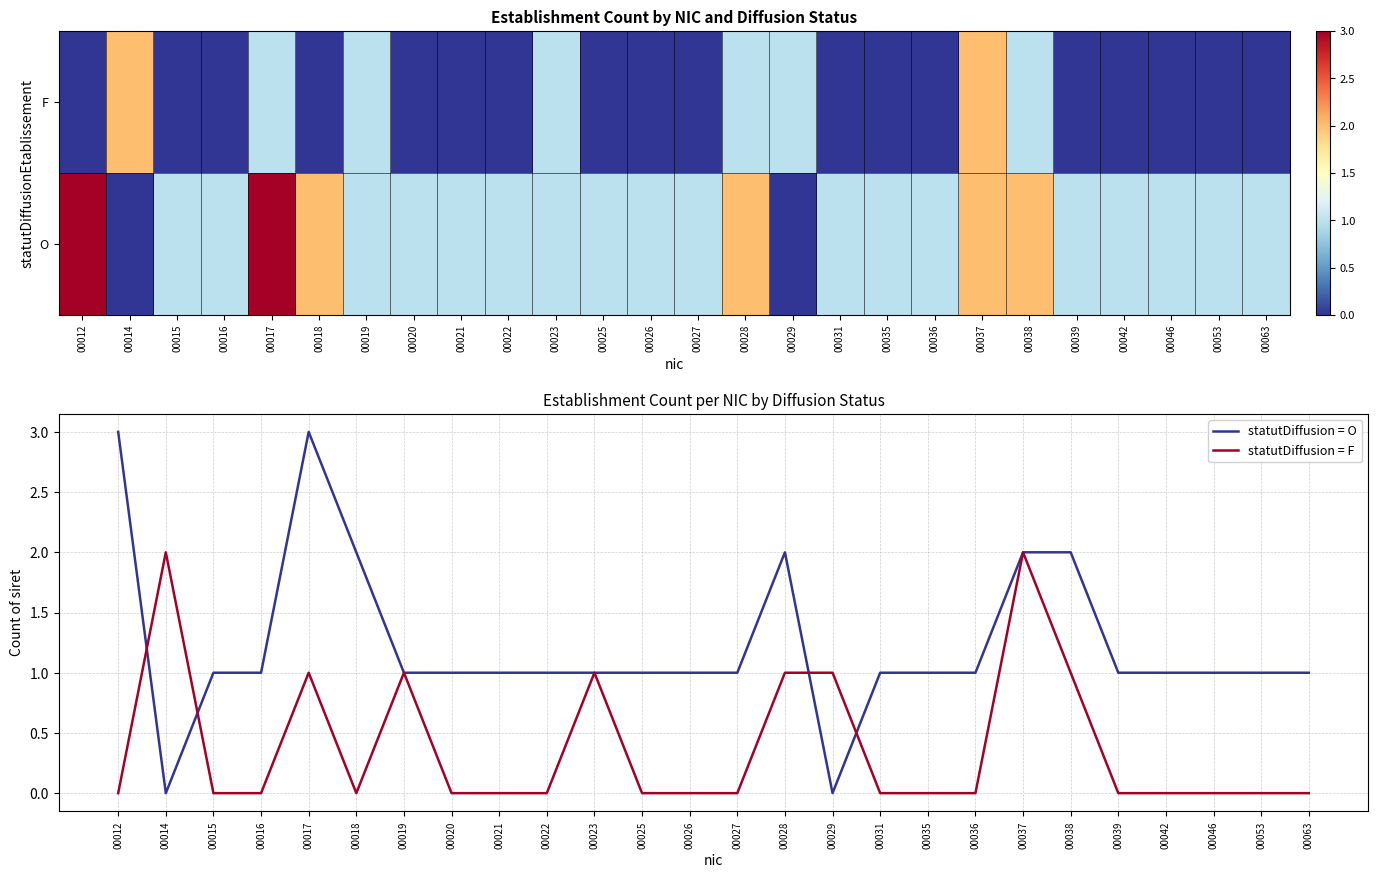

Is the value of statutDiffusion = O at 00038 greater than the value of statutDiffusion = F at 00020?

Yes